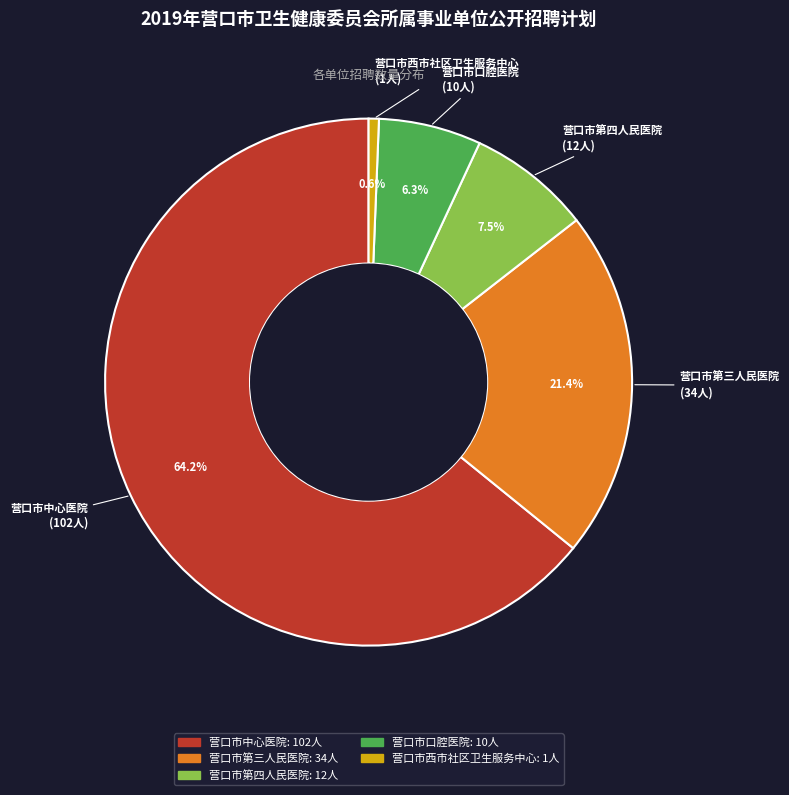

To the nearest percent, what percentage of the pie is 营口市口腔医院?

6%